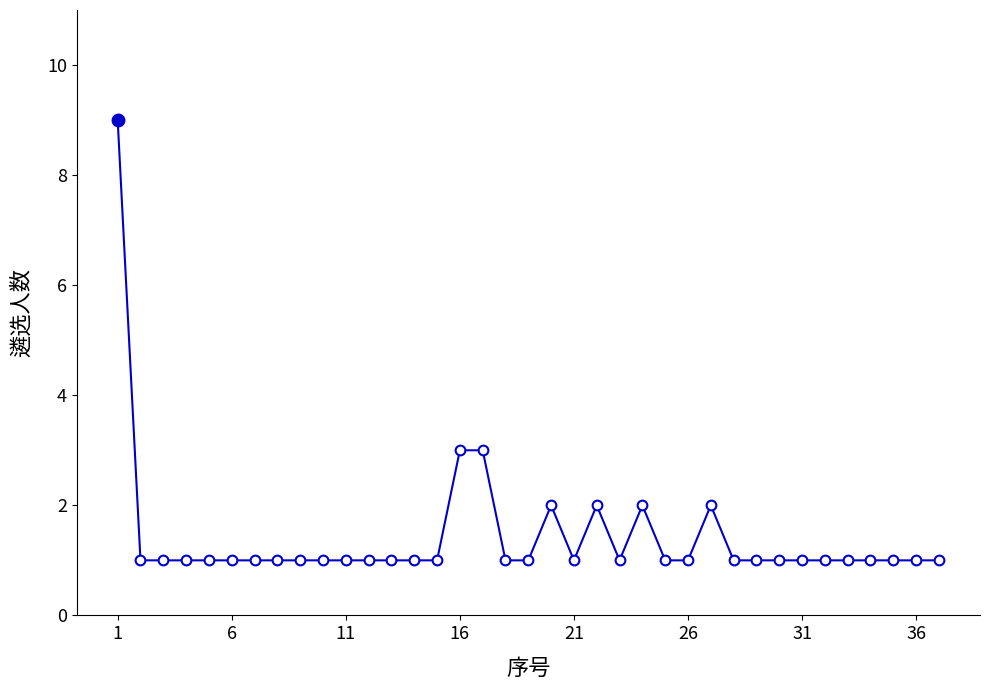

What is the value of the 34th point from the left?

1